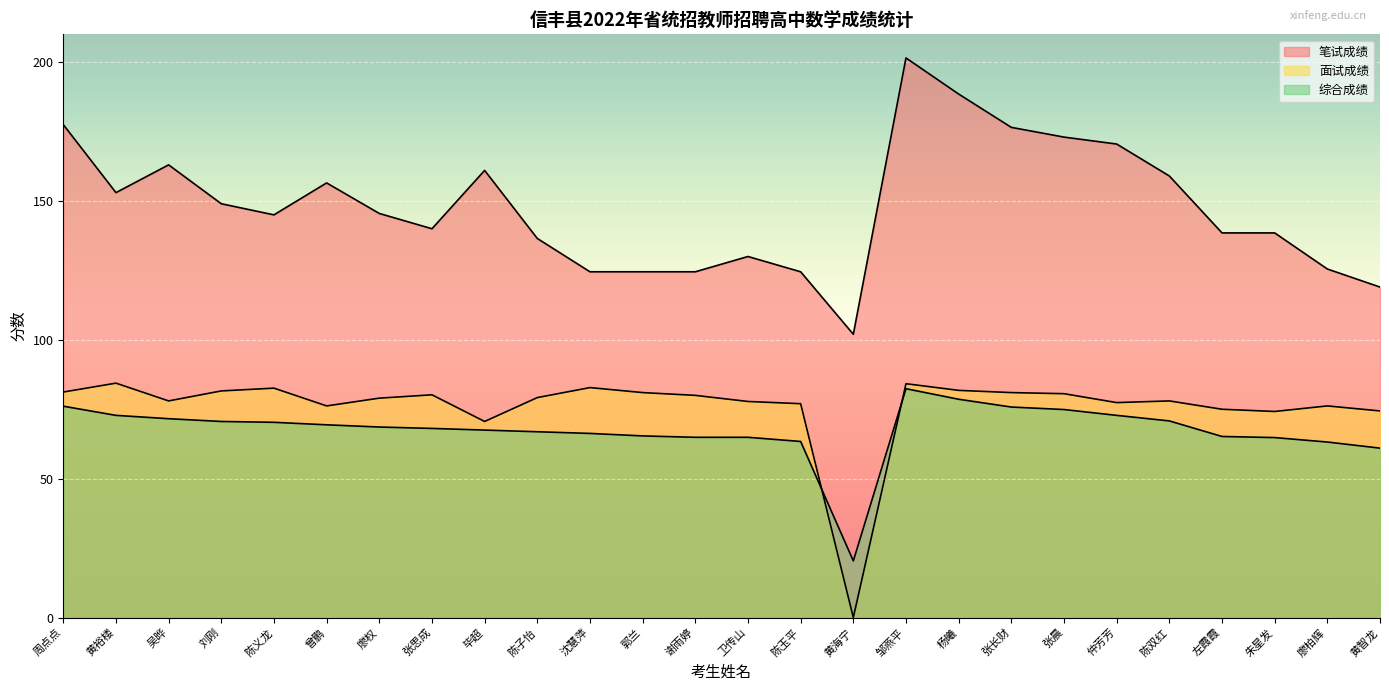

After their last crossing, which series has the higher values: 面试成绩 or 综合成绩?

面试成绩